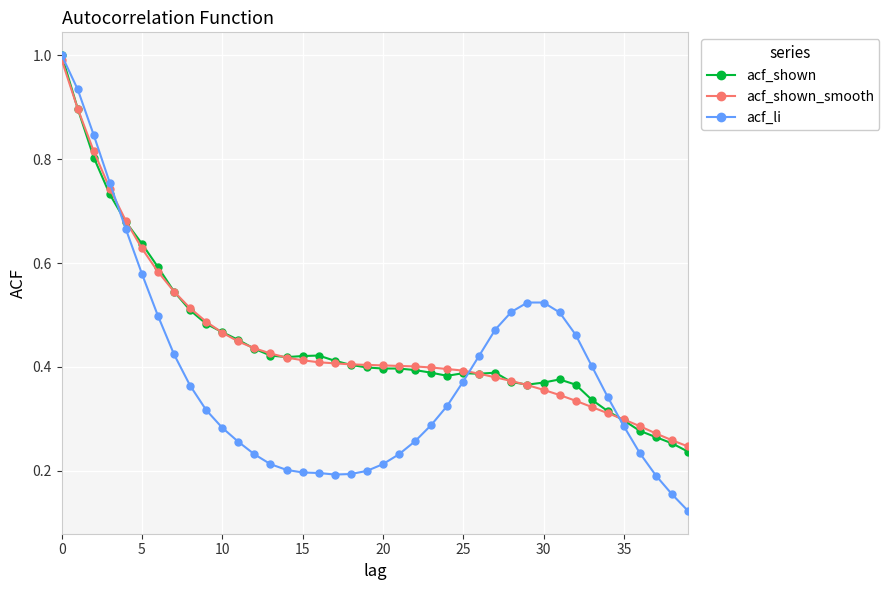

At how many categories does at least one series exceed 0?

40